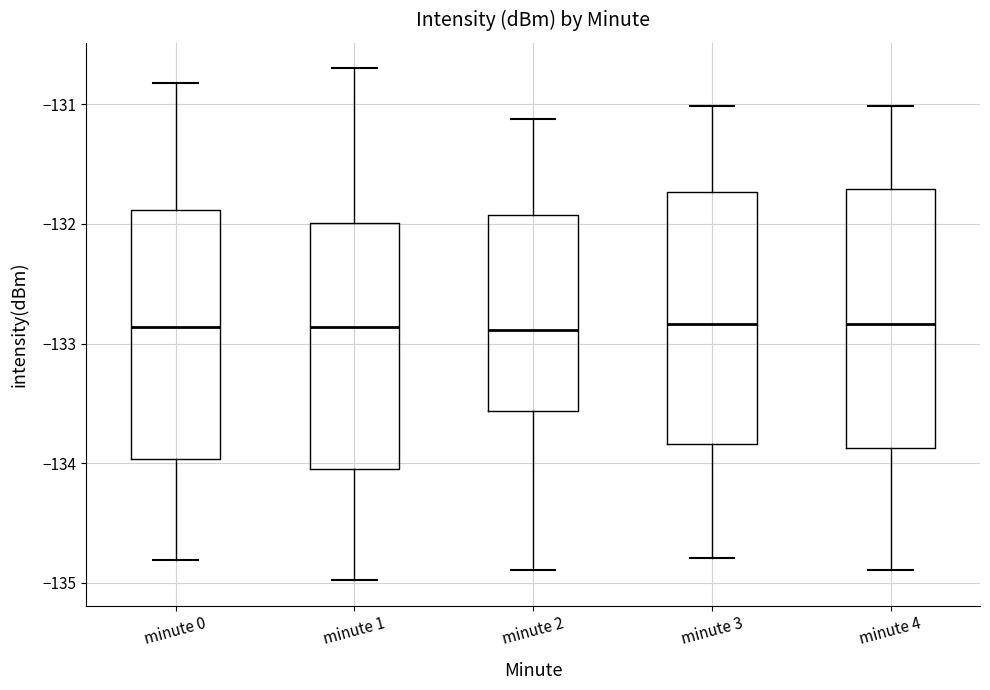

Where does the upper whisker of the box for minute 2 end on the y-axis? The values are not printed on the chart, so give them approximately, as read against the axis.

-131.1